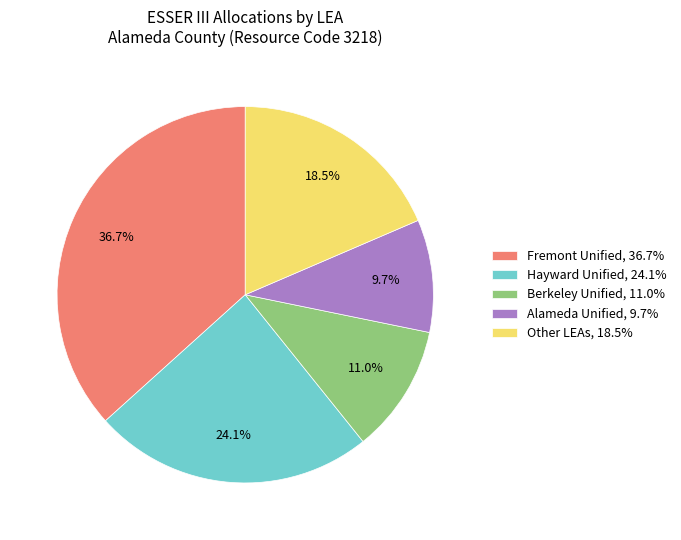

Approximately how many times larger is the value at Hayward Unified, 24.1% compared to Berkeley Unified, 11.0%?

2.2